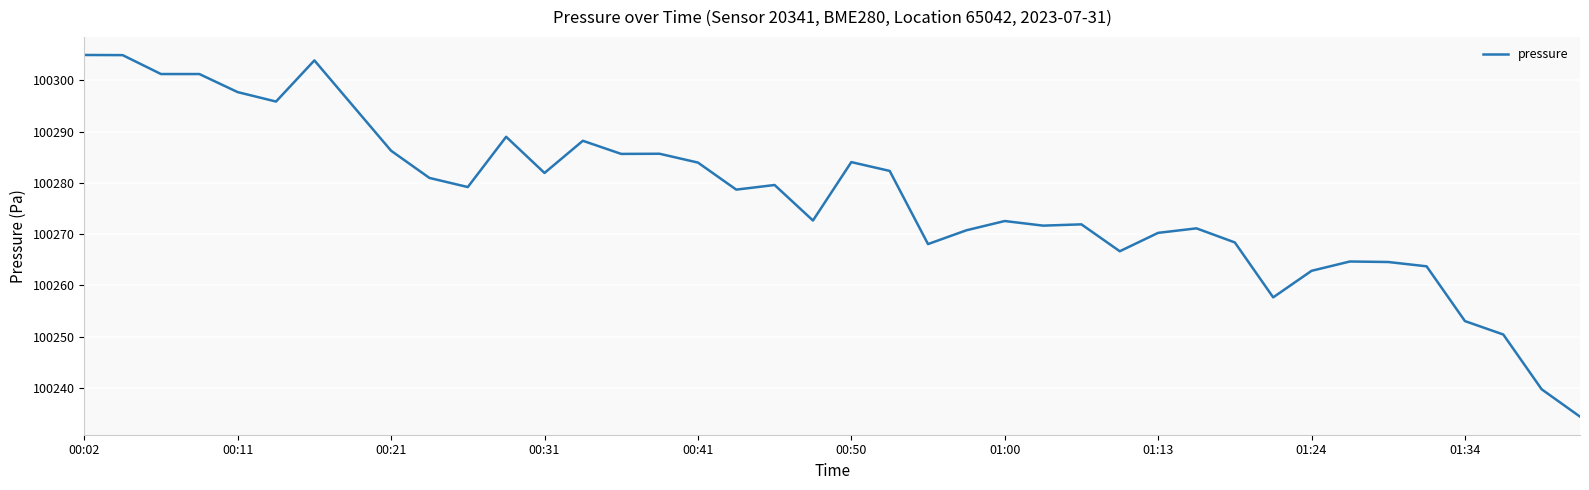

What is the minimum value shown in the chart?

100234.4